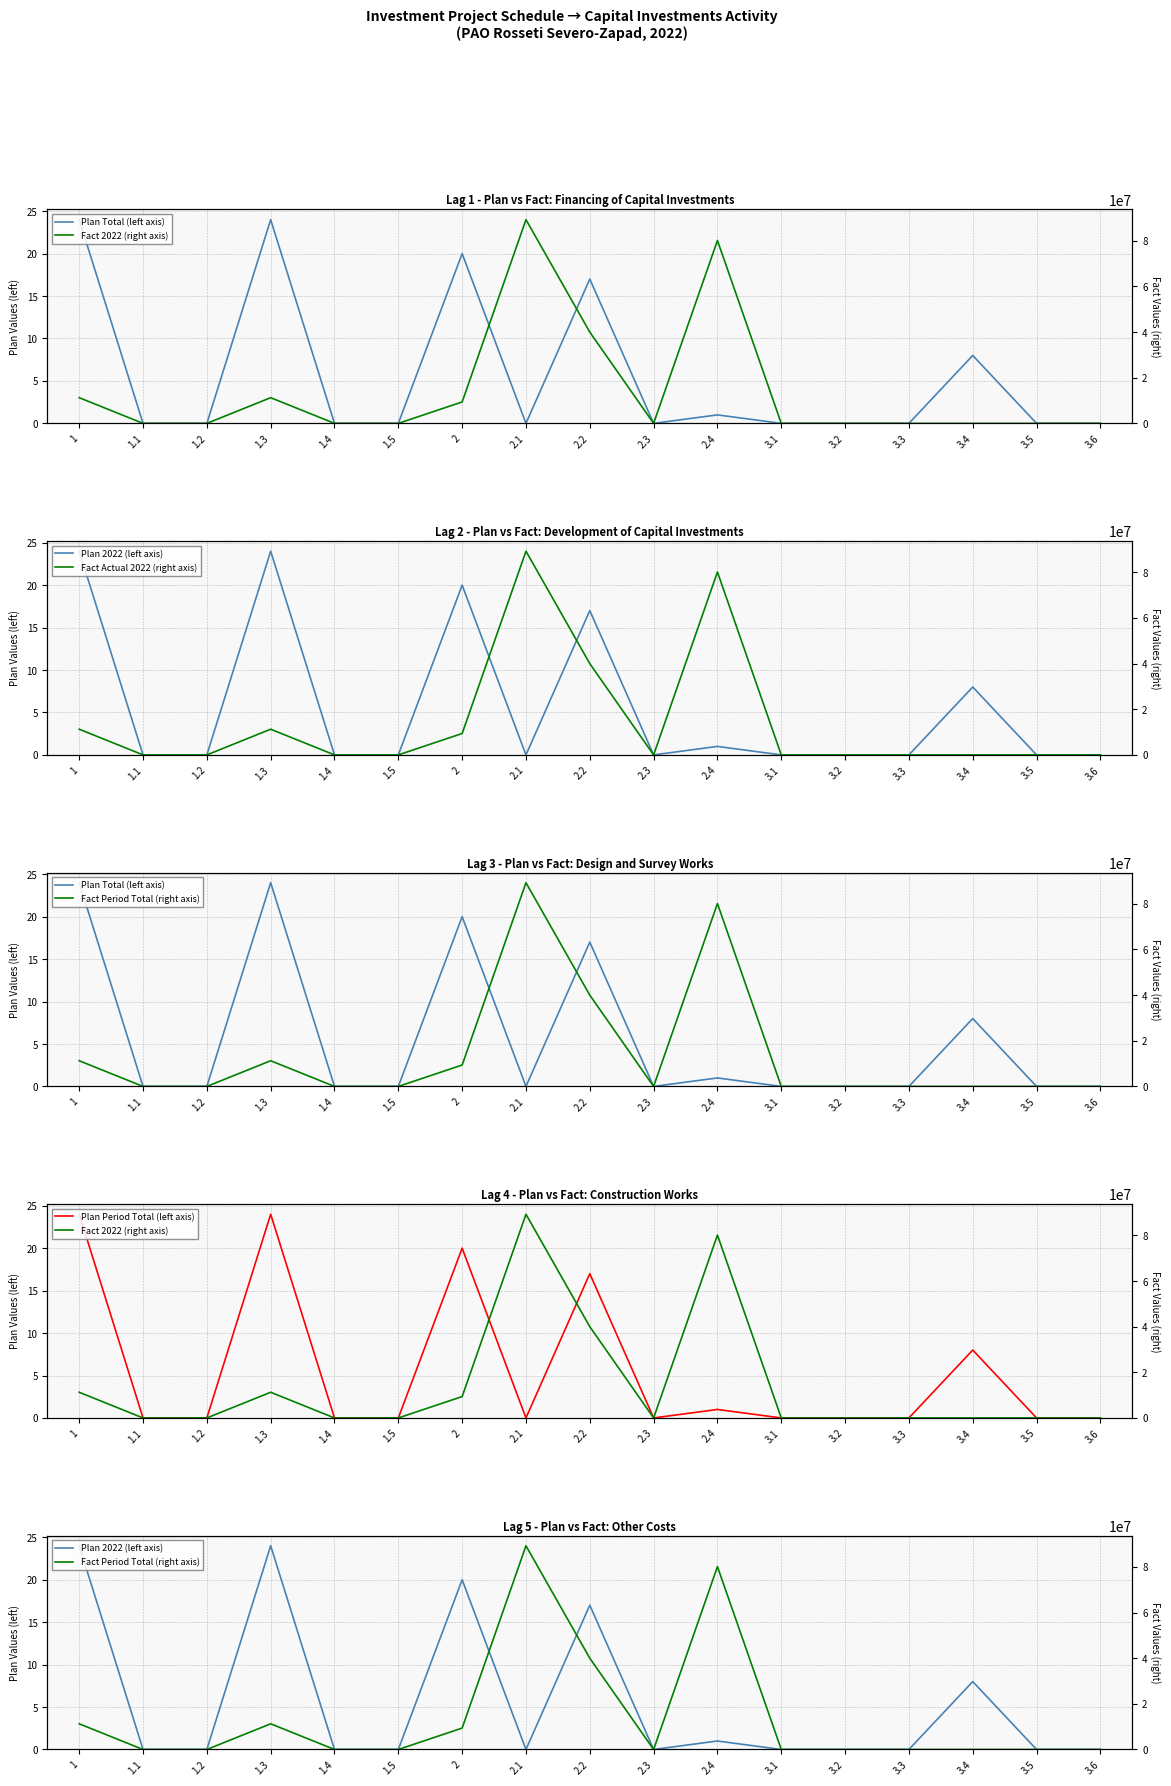

Which has a higher value, 3.2 or 1?

1